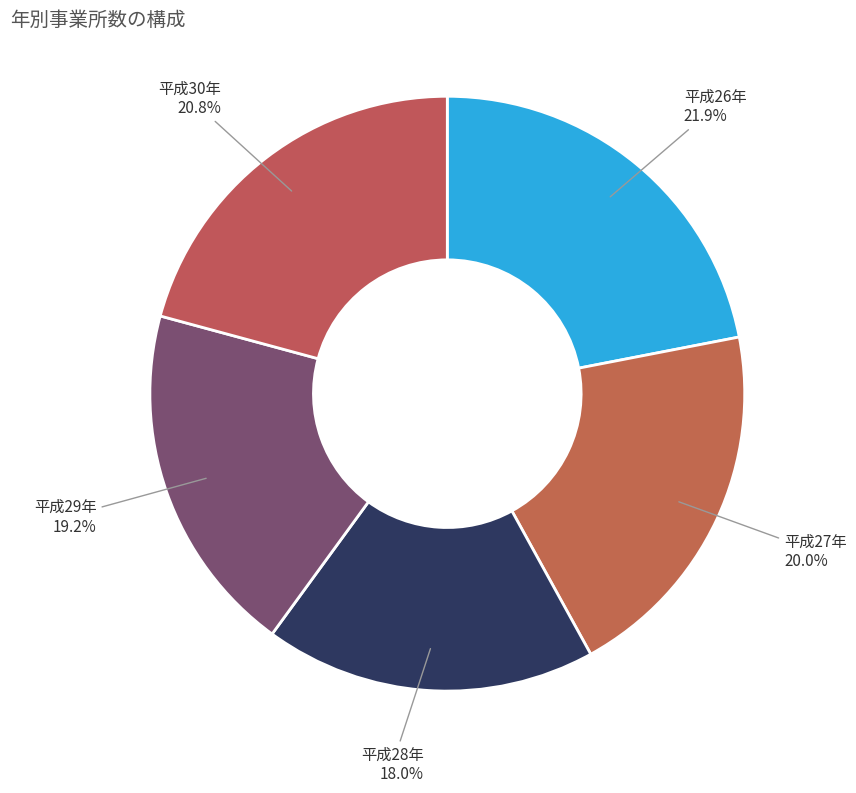

To the nearest percent, what is the combined percentage of 平成27年 and 平成30年?

41%